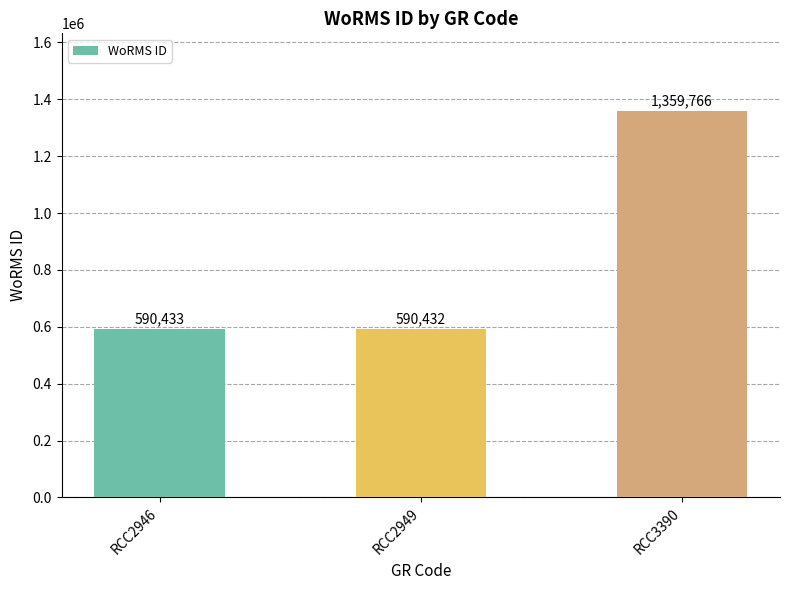

What is the greatest value displayed?

1359766